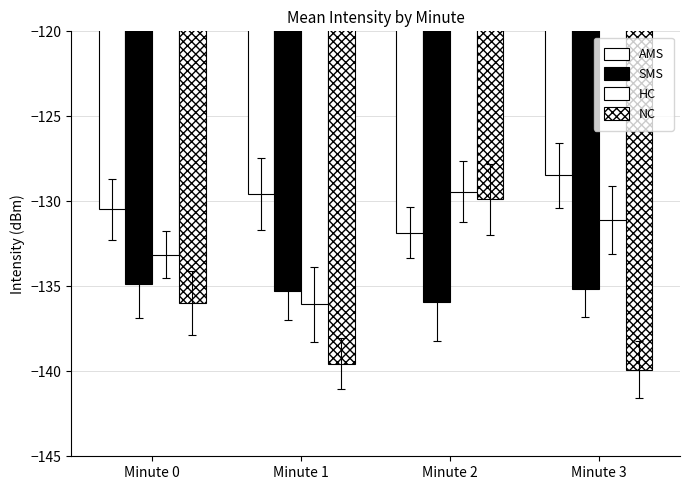

Rank the series by their maximum value, from lowest to highest.

SMS, NC, HC, AMS